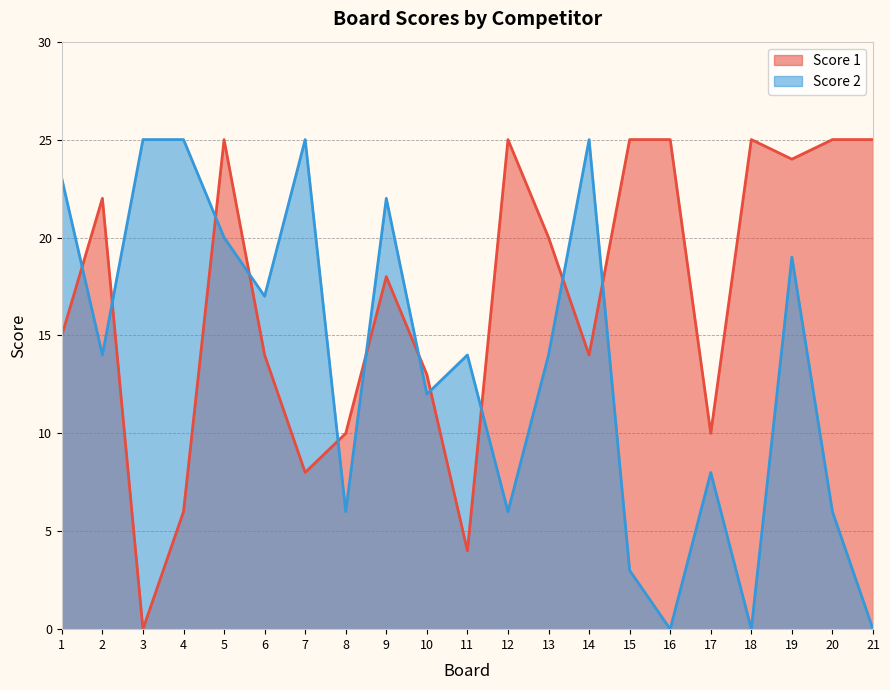

Is the value of Score 2 at 9 greater than the value of Score 1 at 20?

No